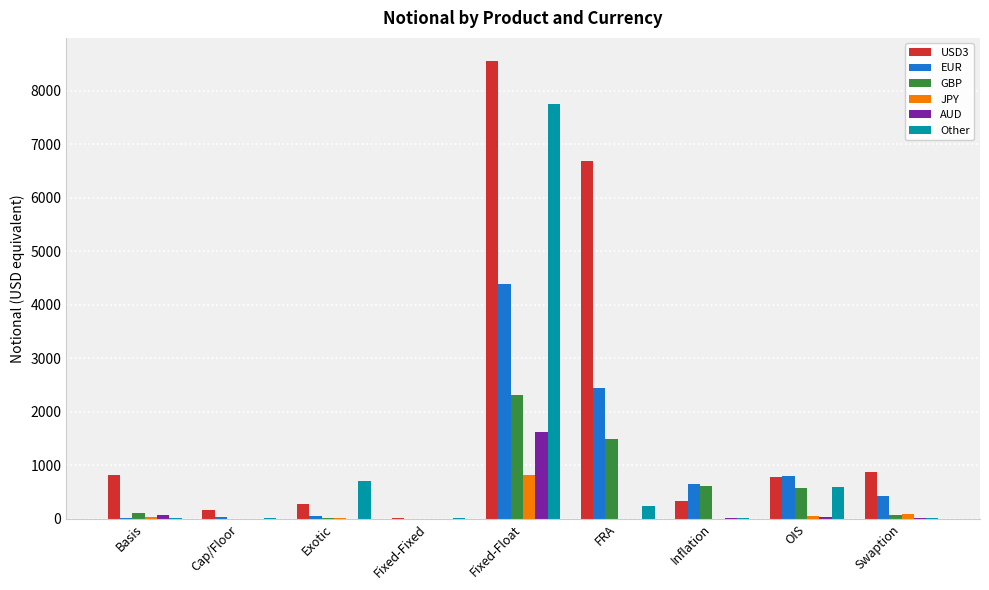

What is the sum of all JPY values?

1004